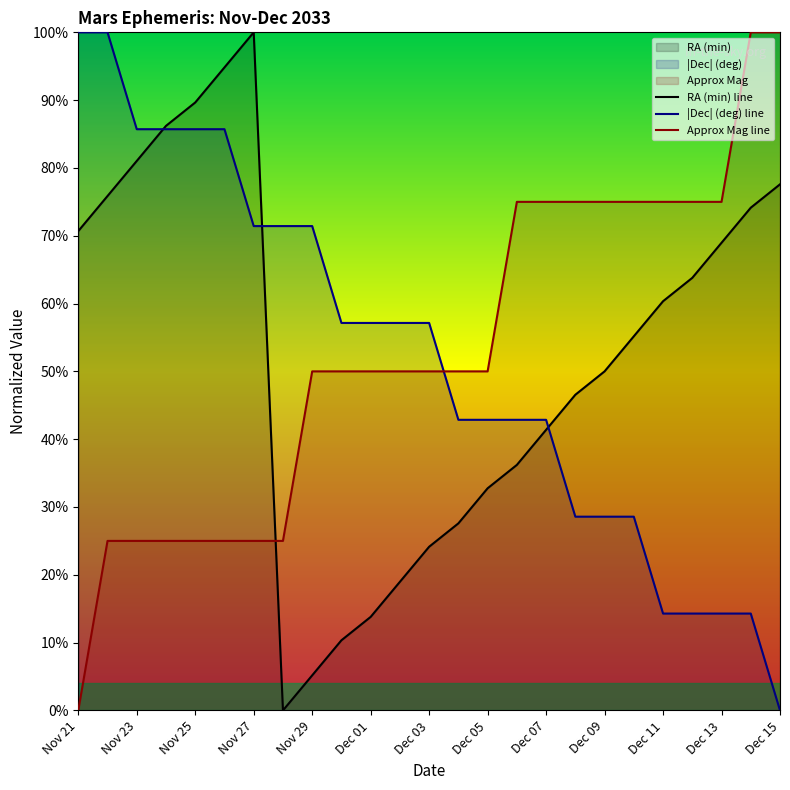

Which series ends up on top after the final intersection of Approx Mag line and |Dec| (deg) line?

Approx Mag line